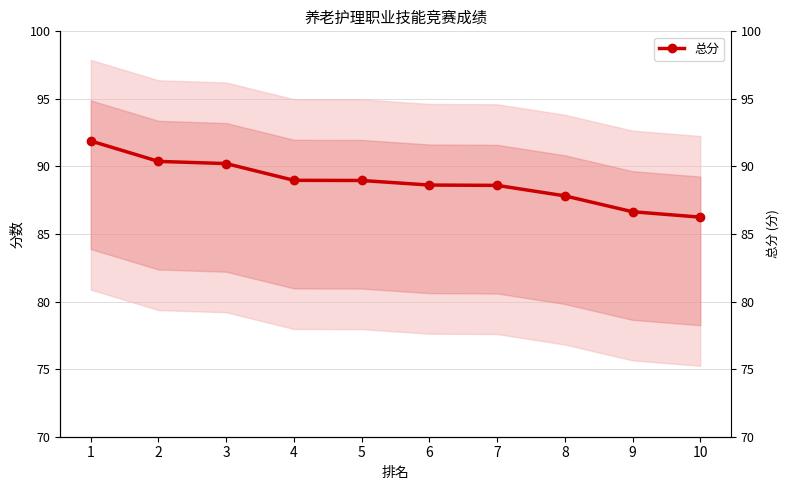

Does the chart display data point markers on the line(s)?

Yes